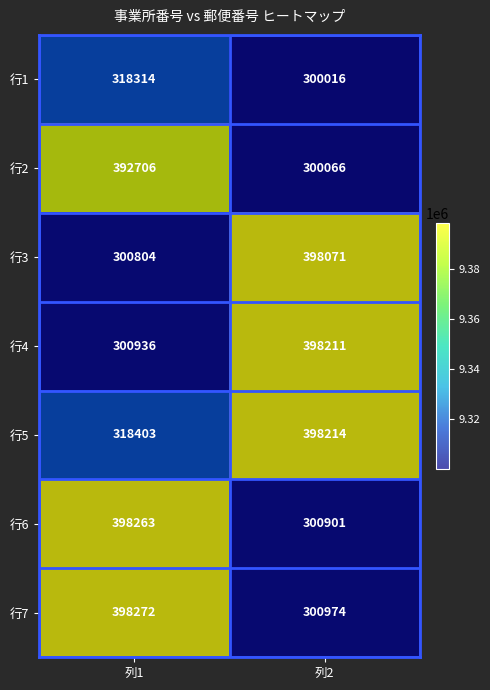

Which label corresponds to the largest value in the chart?

列1